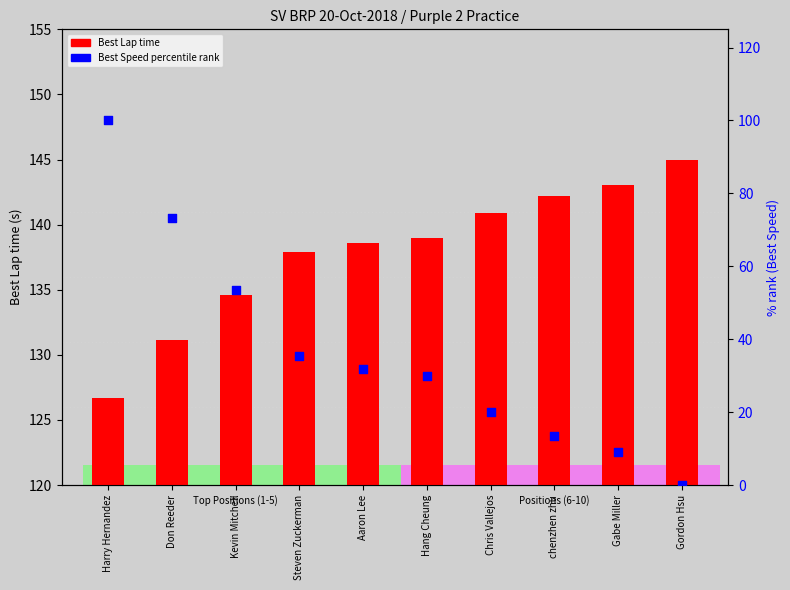

Which series has the largest total across all categories?

Best Lap time